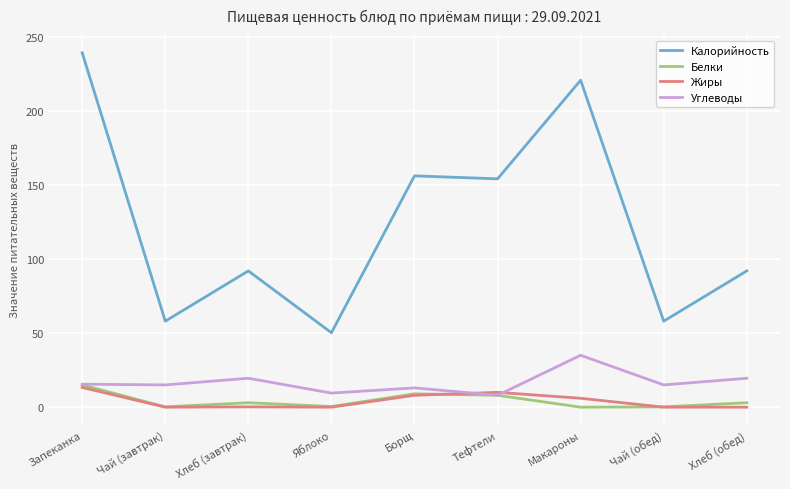

Which category has the highest value across all series?

Запеканка